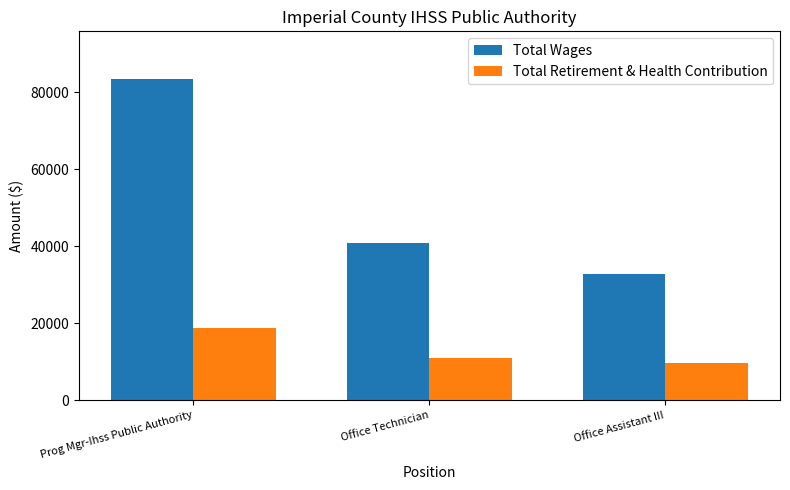

What is the difference between the Total Retirement & Health Contribution values at Office Technician and Prog Mgr-Ihss Public Authority?

7729